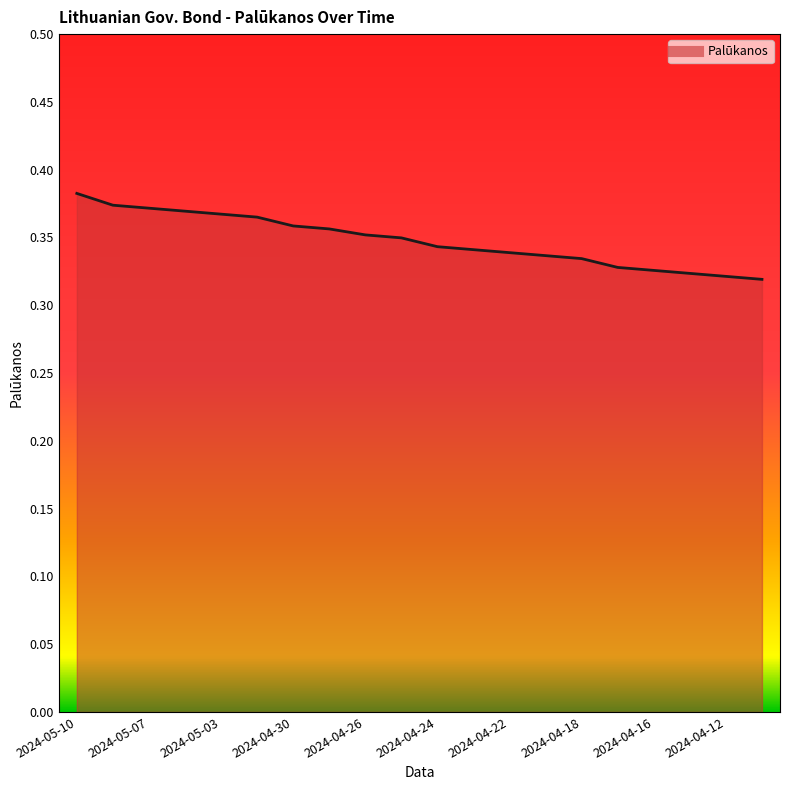

Reading left to right, extract all data points from this chart.

2024-05-10=0.4	2024-05-08=0.4	2024-05-07=0.4	2024-05-06=0.4	2024-05-03=0.4	2024-05-02=0.4	2024-04-30=0.4	2024-04-29=0.4	2024-04-26=0.4	2024-04-25=0.3	2024-04-24=0.3	2024-04-23=0.3	2024-04-22=0.3	2024-04-19=0.3	2024-04-18=0.3	2024-04-17=0.3	2024-04-16=0.3	2024-04-15=0.3	2024-04-12=0.3	2024-04-11=0.3